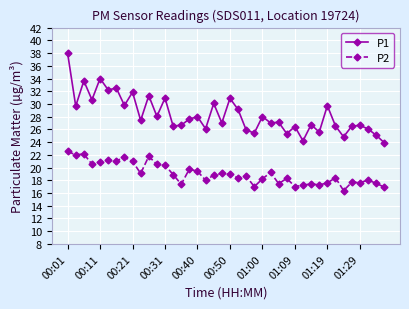

What is the maximum value for P2?

22.6